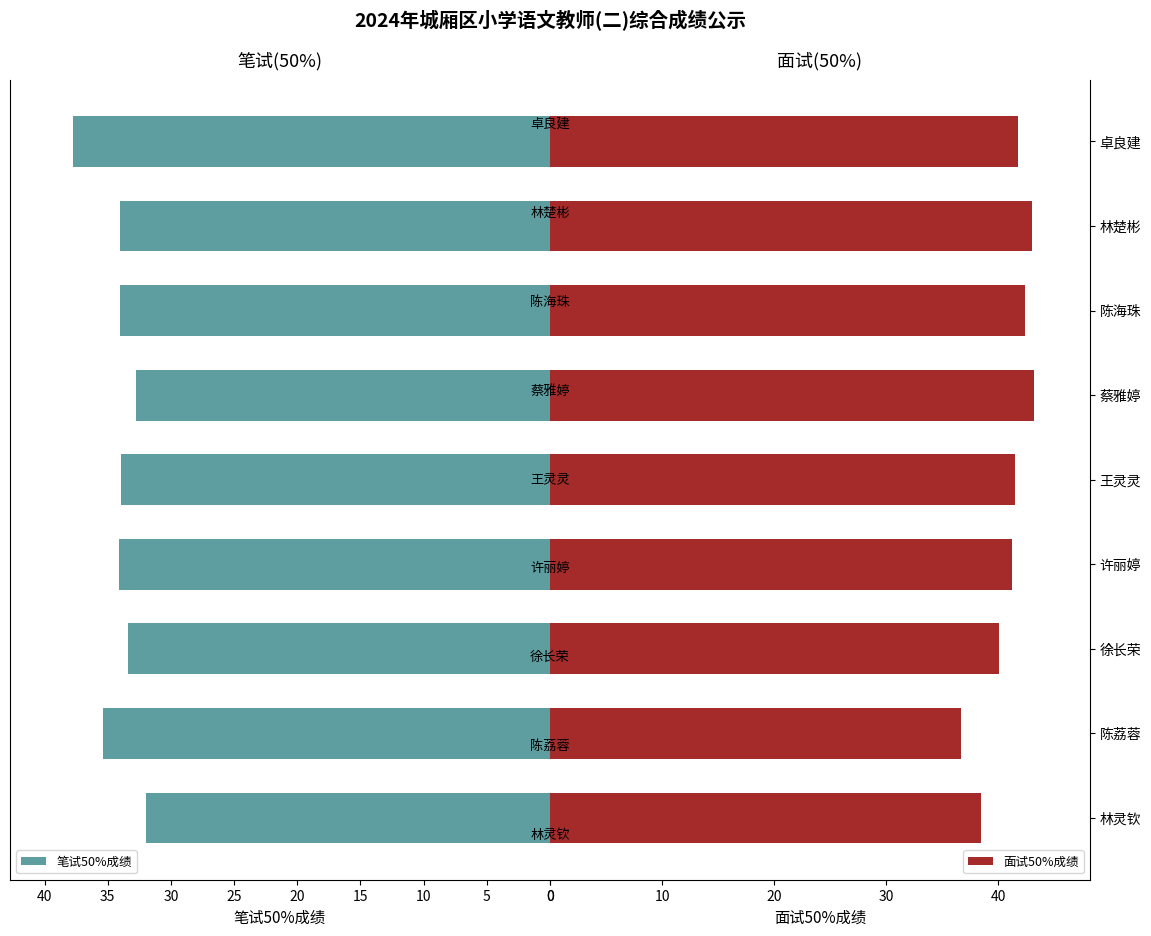

What is the difference between the maximum and minimum values in the 面试50%成绩 series?

6.5